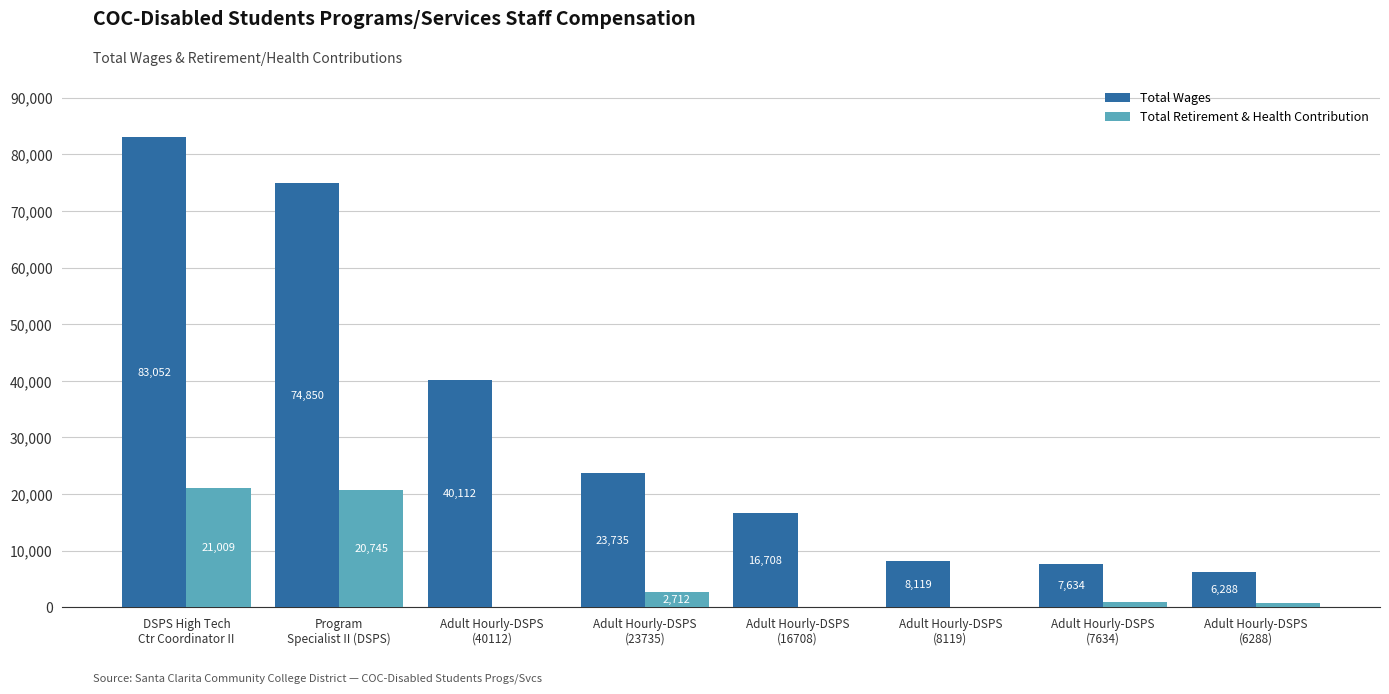

Is the value of Total Retirement & Health Contribution at Adult Hourly-DSPS
(6288) greater than the value of Total Wages at DSPS High Tech
Ctr Coordinator II?

No